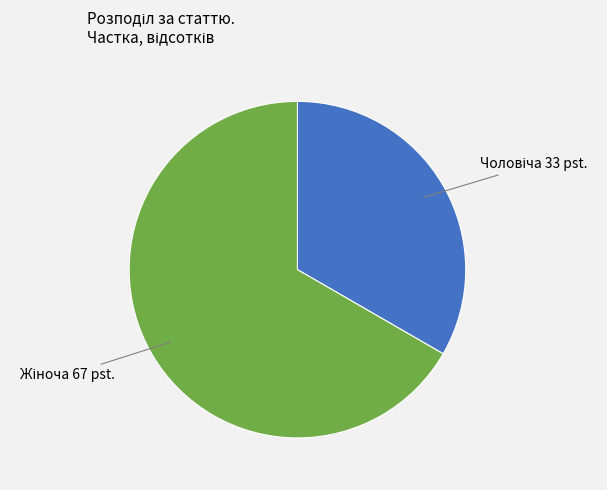

Does any single category account for the majority?

Yes